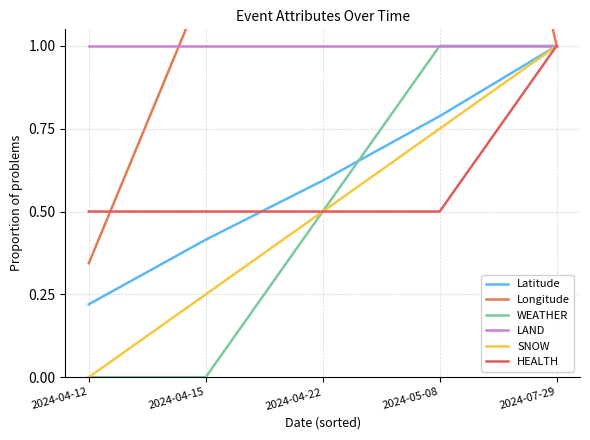

Which series has the widest spread of values?

Longitude